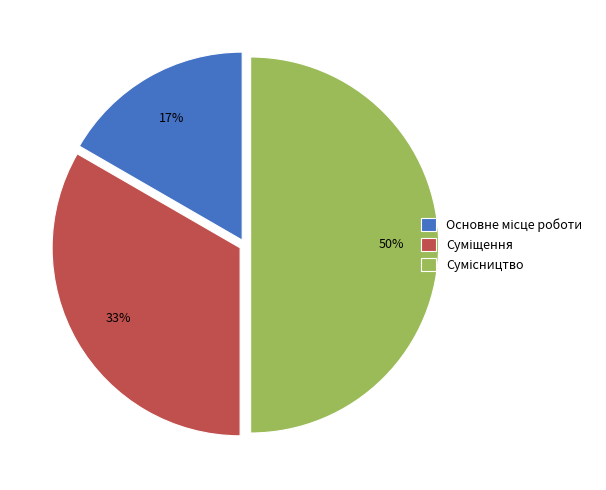

To the nearest percent, what is the average slice percentage?

33%